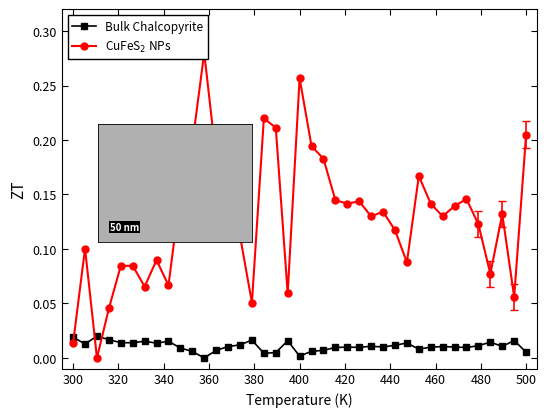

Count the number of categories in the chart.

39